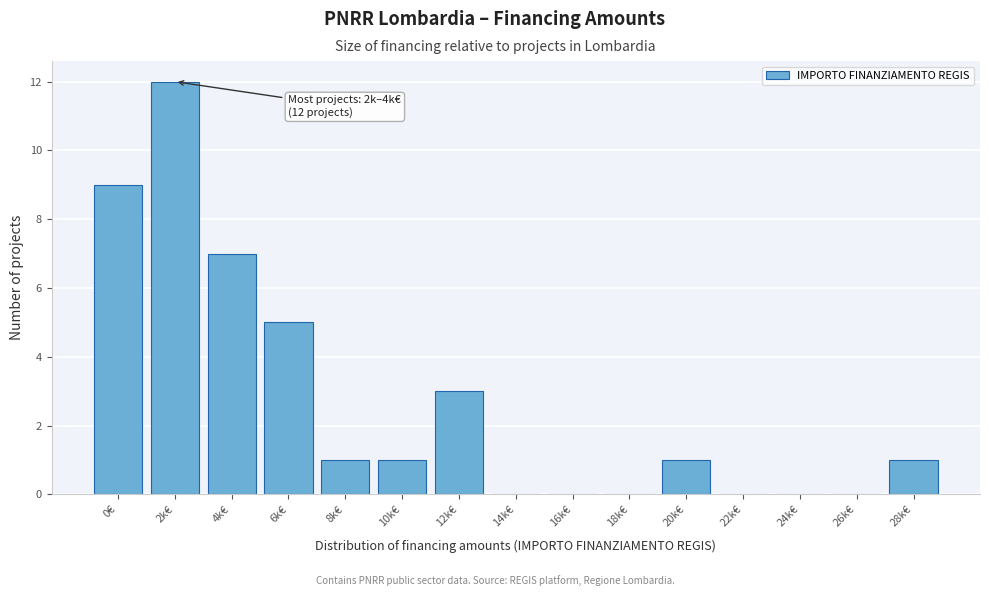

Reading right to left, what are all the values shown in this chart?

28k€=1	26k€=0	24k€=0	22k€=0	20k€=1	18k€=0	16k€=0	14k€=0	12k€=3	10k€=1	8k€=1	6k€=5	4k€=7	2k€=12	0€=9